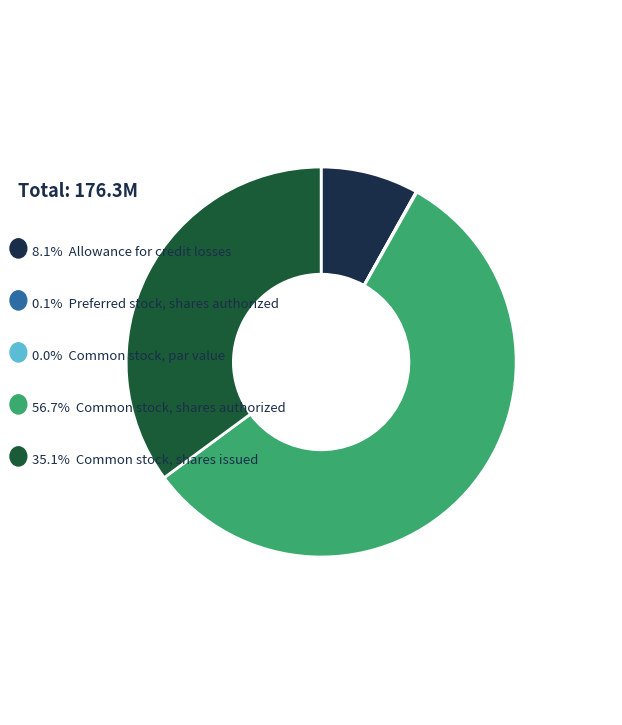

Is there any slice that represents more than half of the pie?

Yes